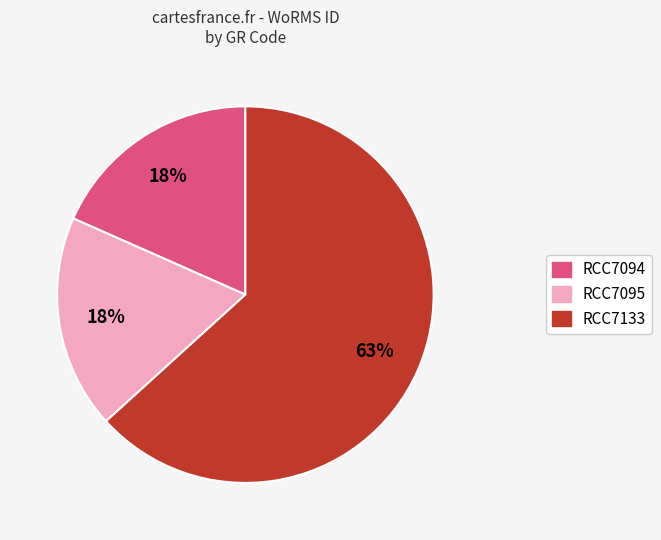

To the nearest percent, what percentage of the pie is RCC7095?

18%